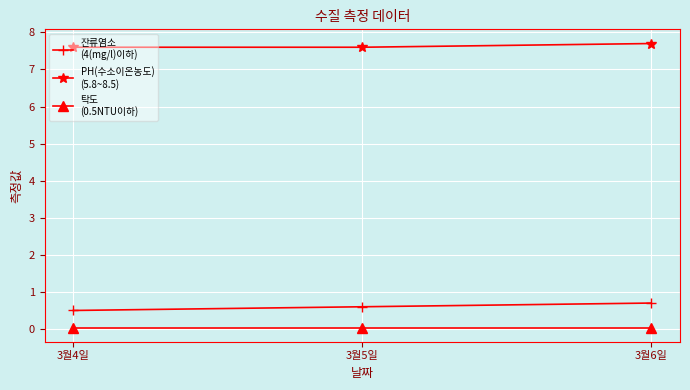

What is the greatest value displayed?

7.7